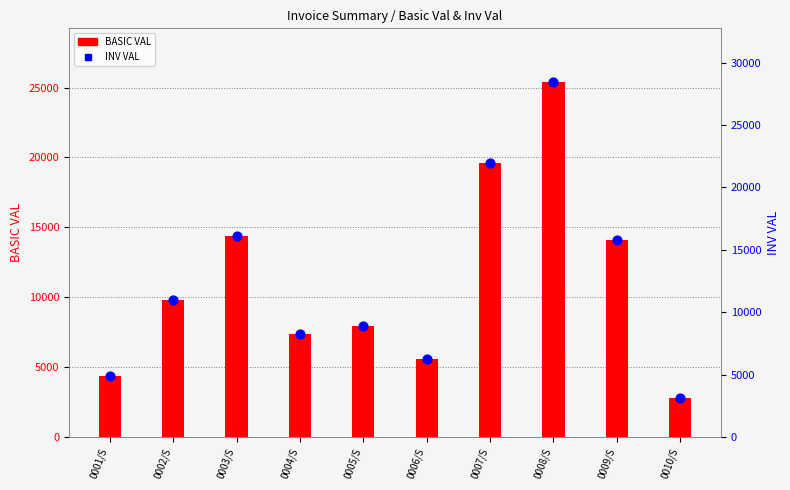

Which series reaches the minimum Y coordinate?

BASIC VAL